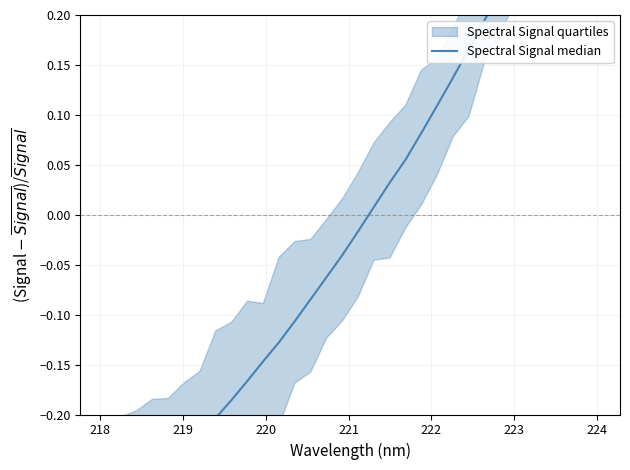

Count the number of categories in the chart.

32